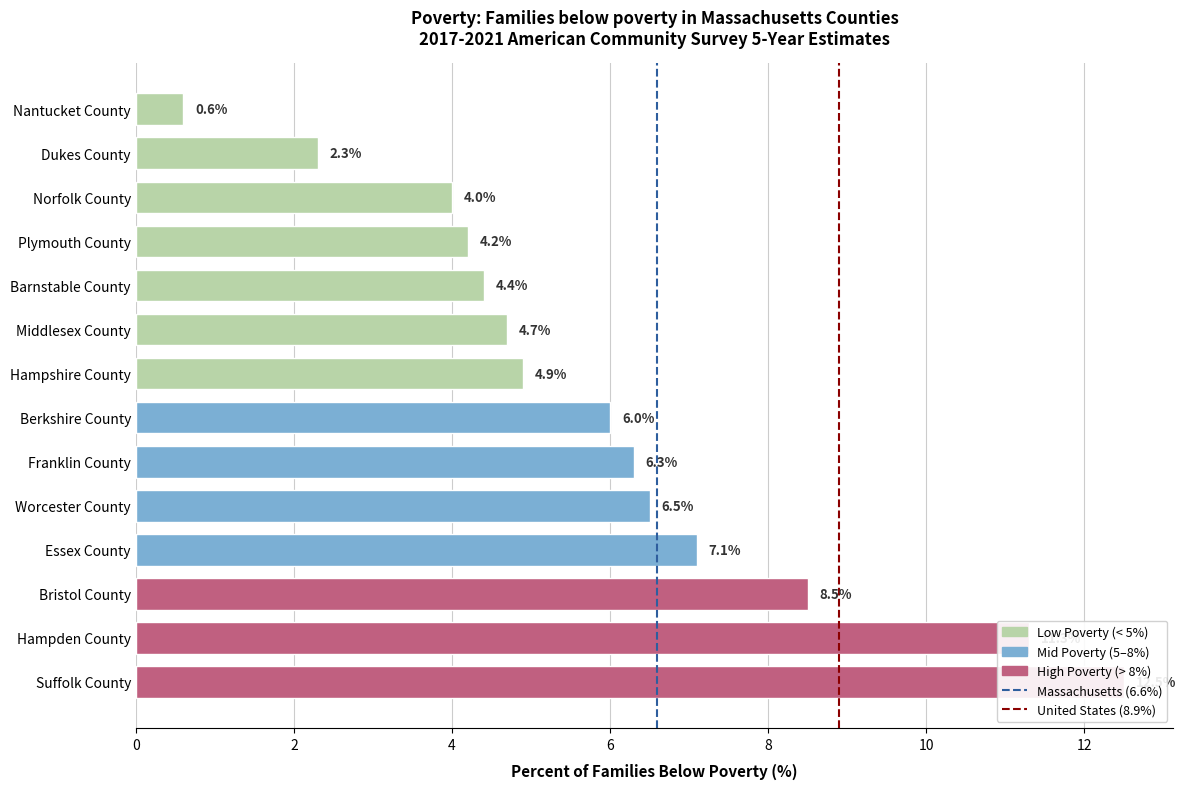

The Massachusetts (6.6%) series shows 0 at 0. True or false?

True